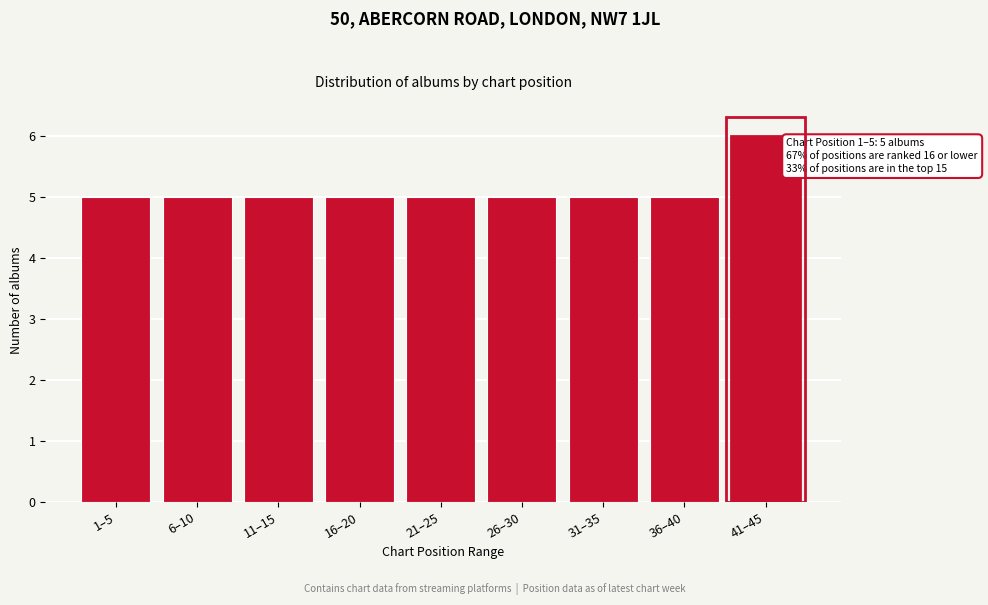

Reading left to right, transcribe all the data shown in this chart.

5	5	5	5	5	5	5	5	6